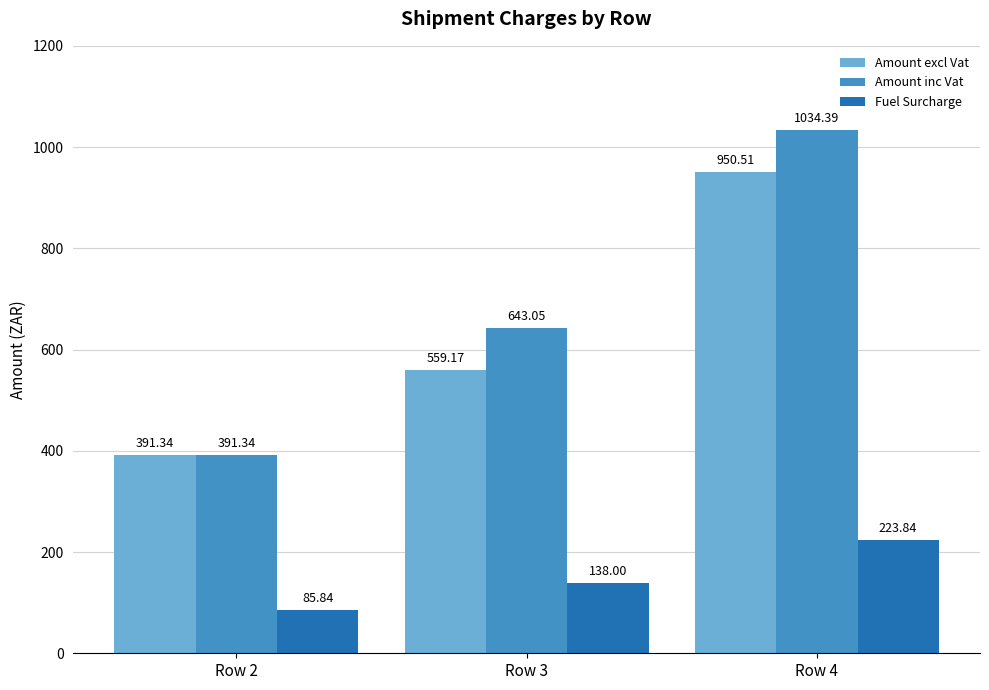

Which category has the lowest value in the Fuel Surcharge series?

Row 2